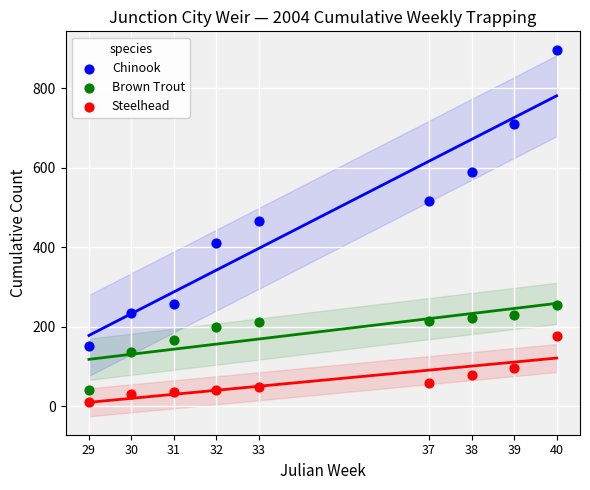

Across all data points, what is the range of X values (max minus min)?

11